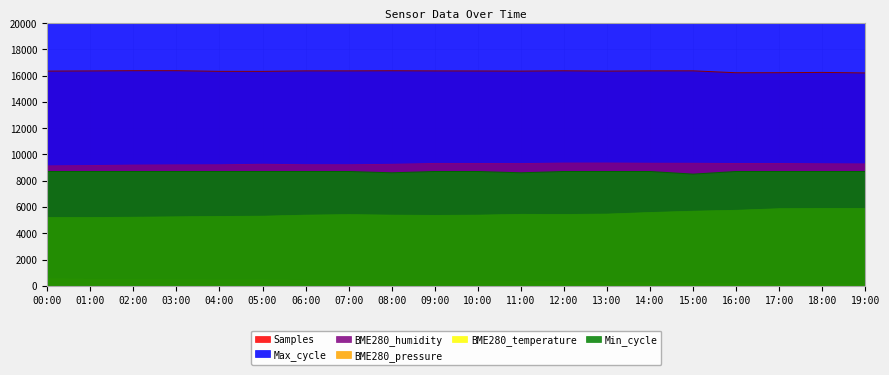

What is the value of the BME280_humidity point at the 13th from the left?

9340.0